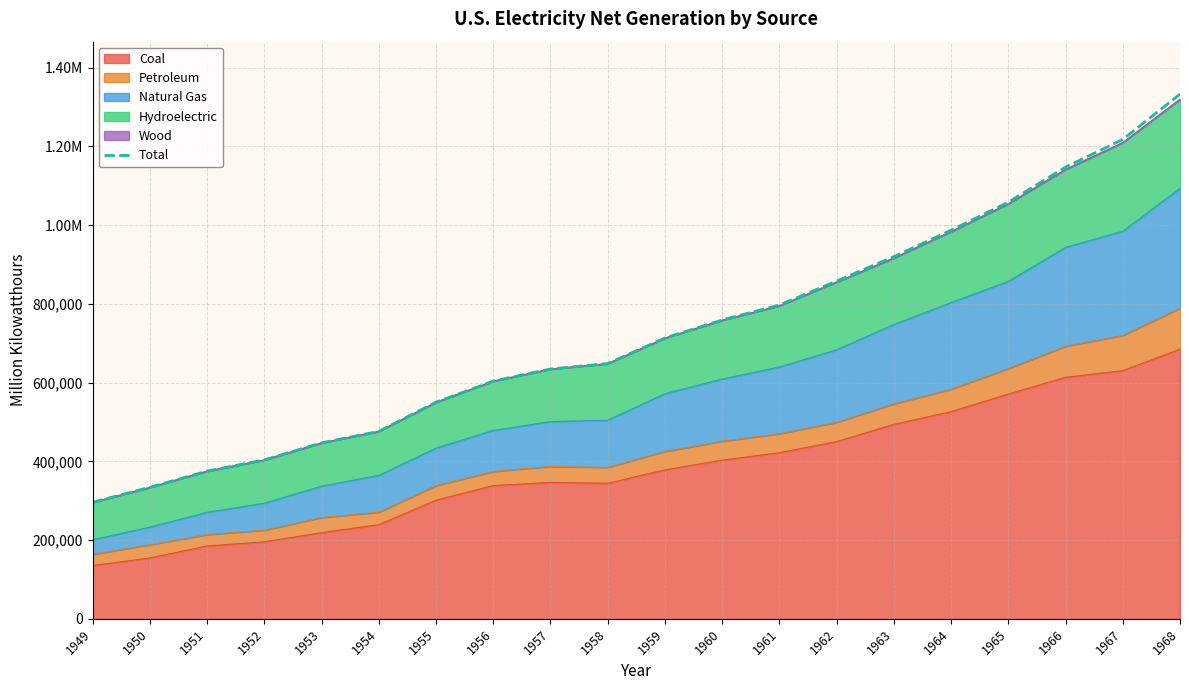

Reading right to left, extract all data points from this chart.

1332825.6	1217795.7	1147531.9	1058385.7	987218.3	920028.3	857943.7	797124.4	759155.8	713378.8	648450.9	634642.4	603875.8	550298.9	476257.6	447048.6	403829.4	375298.4	334087.6	296124.3